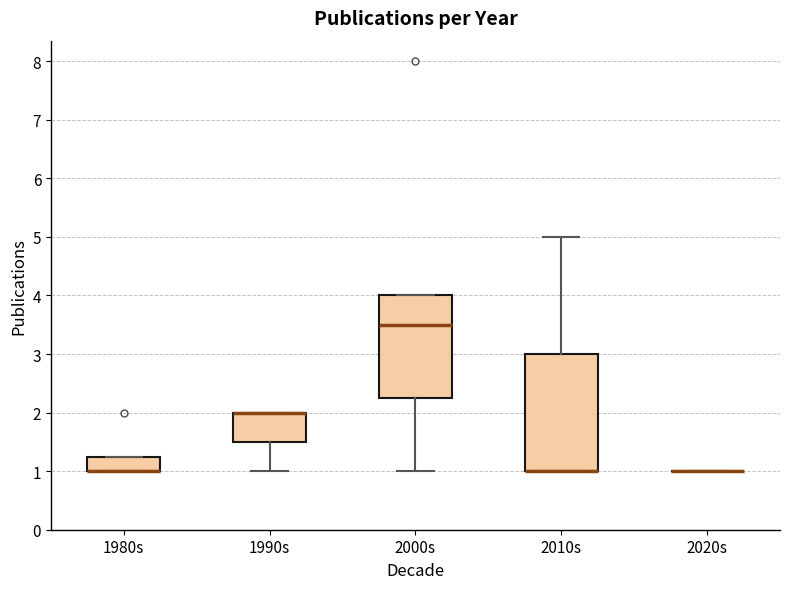

Reading left to right, read every box against the y-axis: the position of its median line, the range the box covers, and the ends of its whiskers. The values are not printed on the chart, so give them approximately, as read against the axis.

1980s: median 1.0 (drawn on the box's lower edge), box 1.0 to 1.3, whiskers 1.0 to 1.3
1990s: median 2.0 (drawn on the box's upper edge), box 1.5 to 2.0, whiskers 1.0 to 2.0
2000s: median 3.5, box 2.3 to 4.0, whiskers 1.0 to 4.0
2010s: median 1.0 (drawn on the box's lower edge), box 1.0 to 3.0, whiskers 1.0 to 5.0
2020s: box collapsed to a line at 1.0, whiskers 1.0 to 1.0